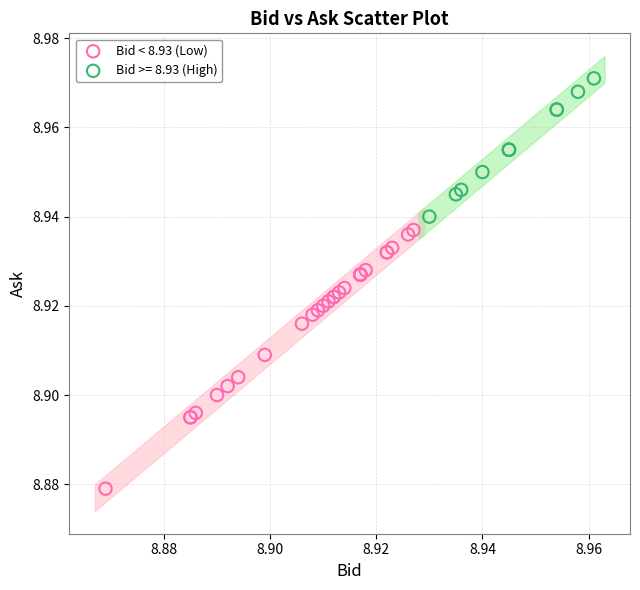

Which series reaches the maximum Y coordinate?

Bid >= 8.93 (High)